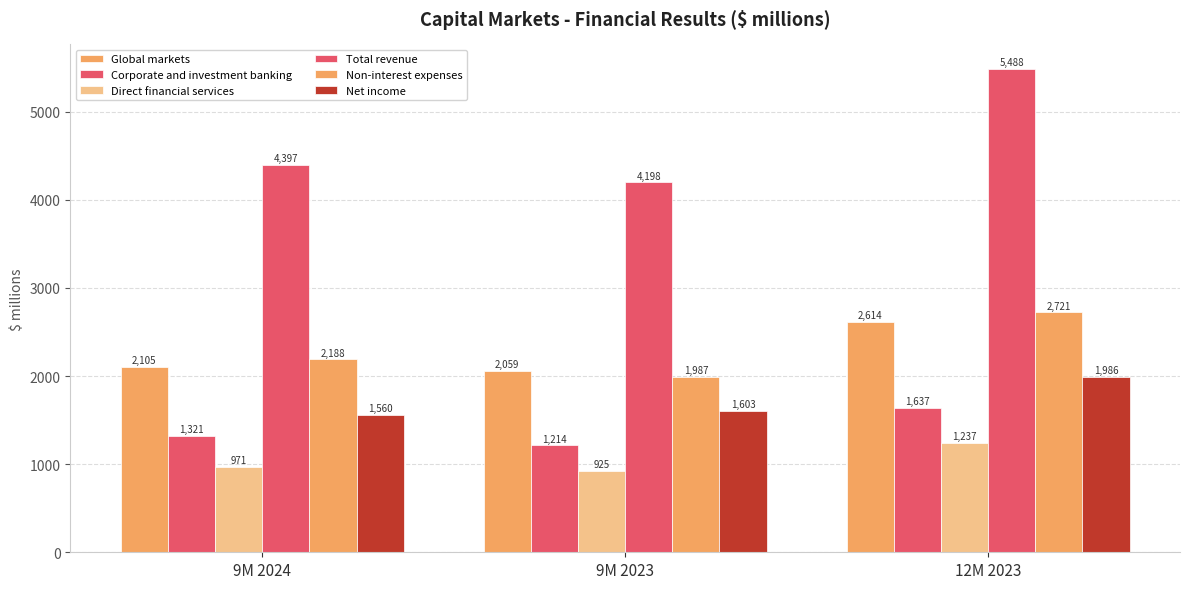

The Global markets series shows 4668 at 12M 2023. True or false?

False